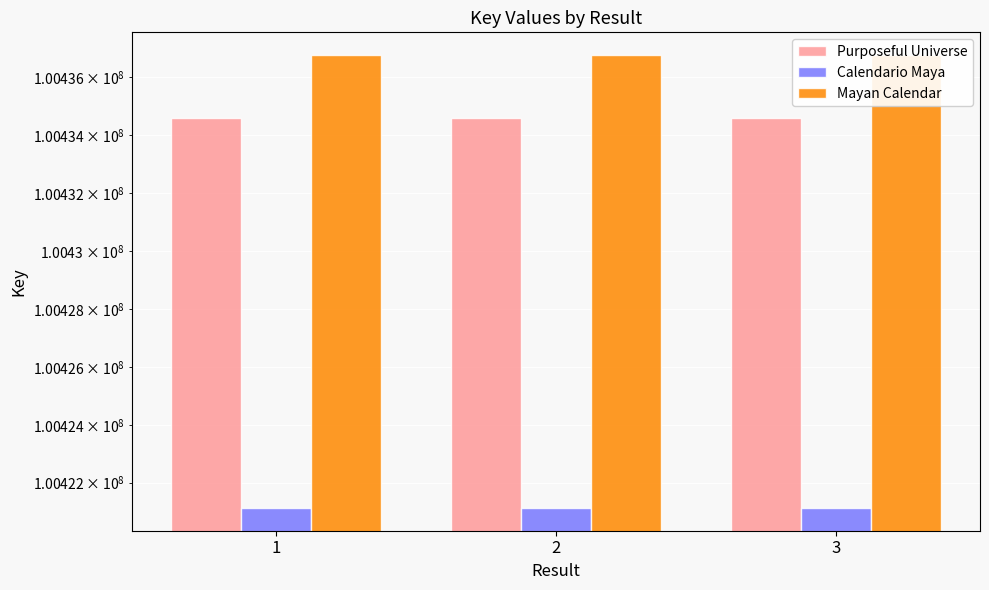

Reading right to left, what are all the values shown in this chart?

Purposeful Universe: 100434593	100434593	100434593
Calendario Maya: 100421126	100421126	100421126
Mayan Calendar: 100436767	100436767	100436767